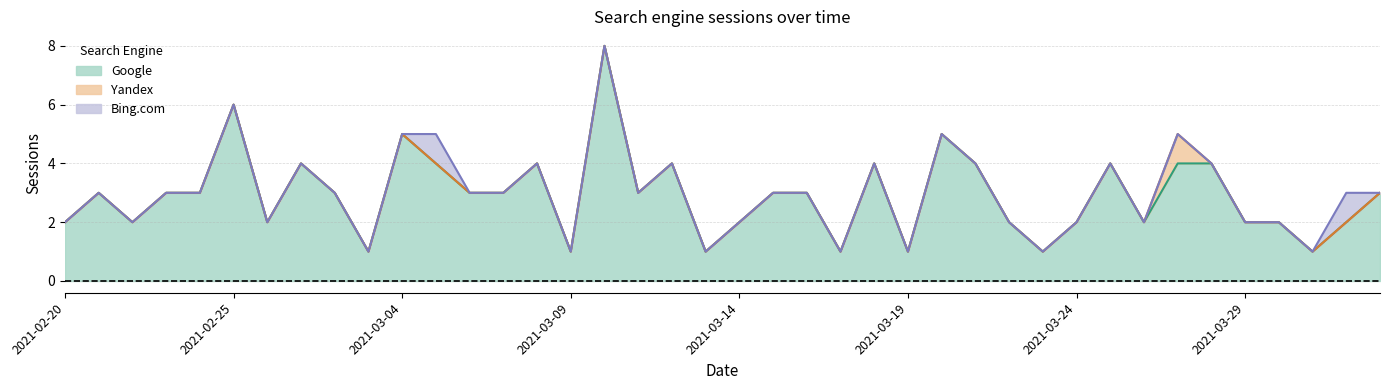

What is the highest value of the Google series?

8